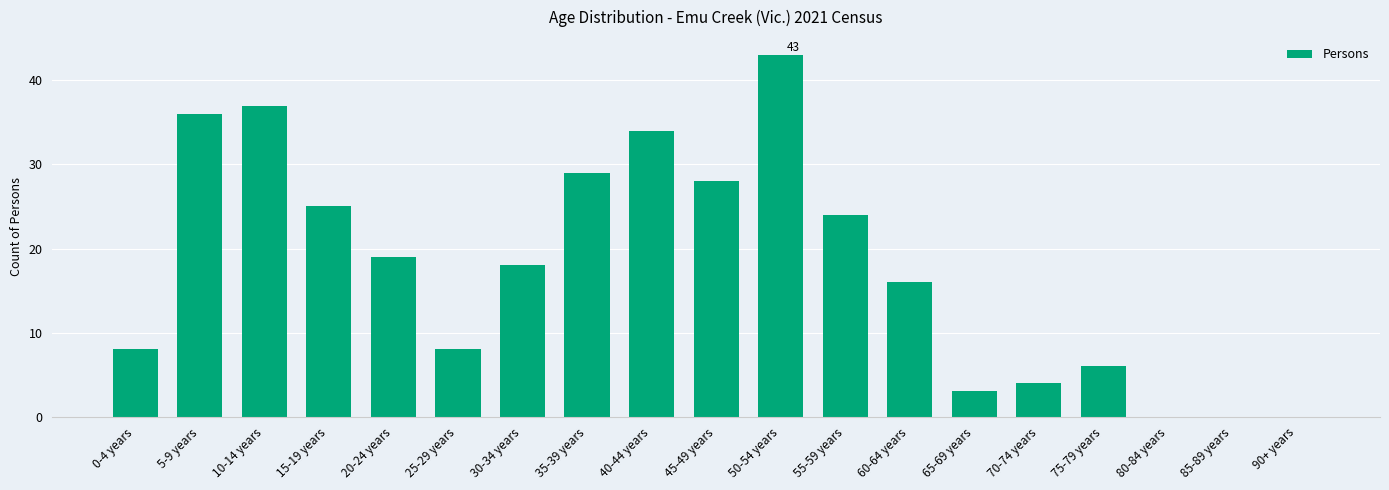

How many categories are shown in the chart?

19